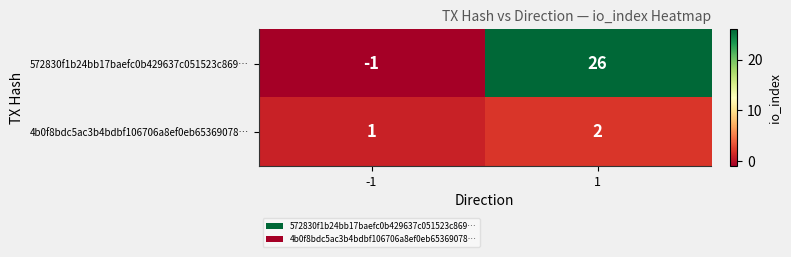

At which category is the sum across all series the highest?

1